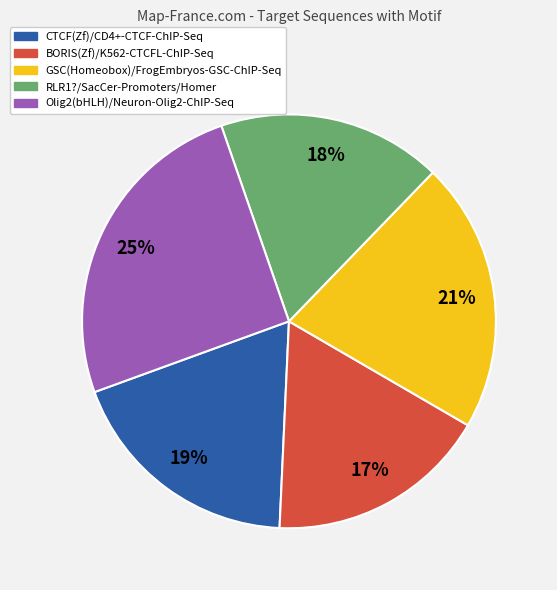

Does CTCF(Zf)/CD4+-CTCF-ChIP-Seq represent more than half of the total?

No